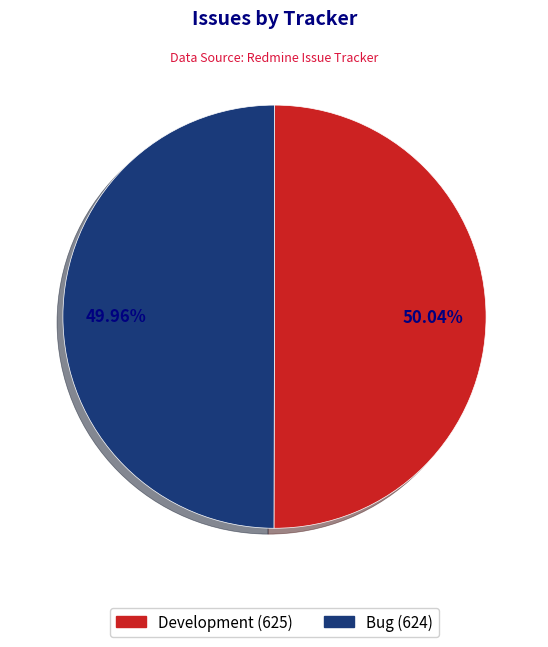

How many segments does this pie chart have?

2